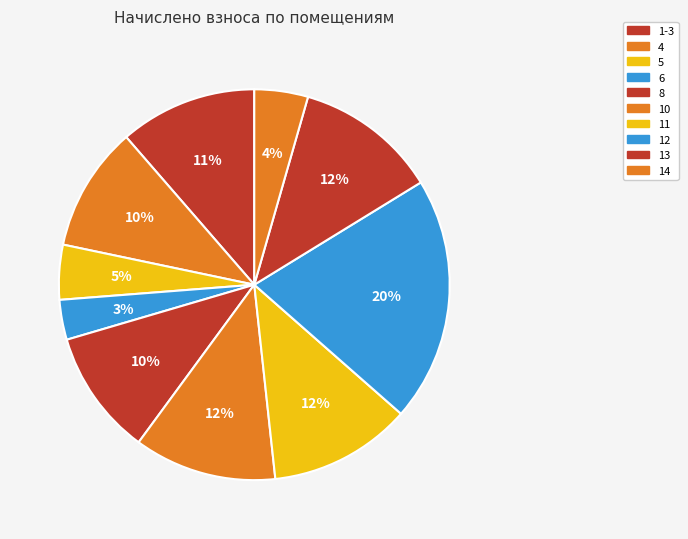

What is the smallest slice in the pie chart?

6